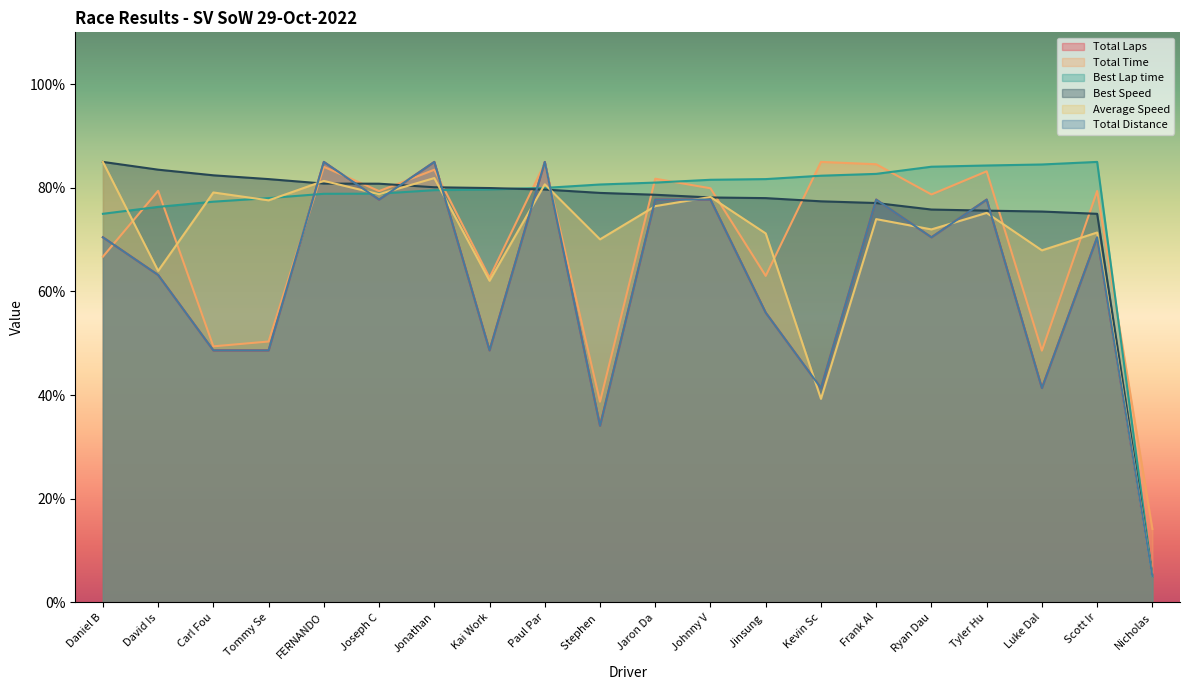

Does the chart display data point markers on the line(s)?

No